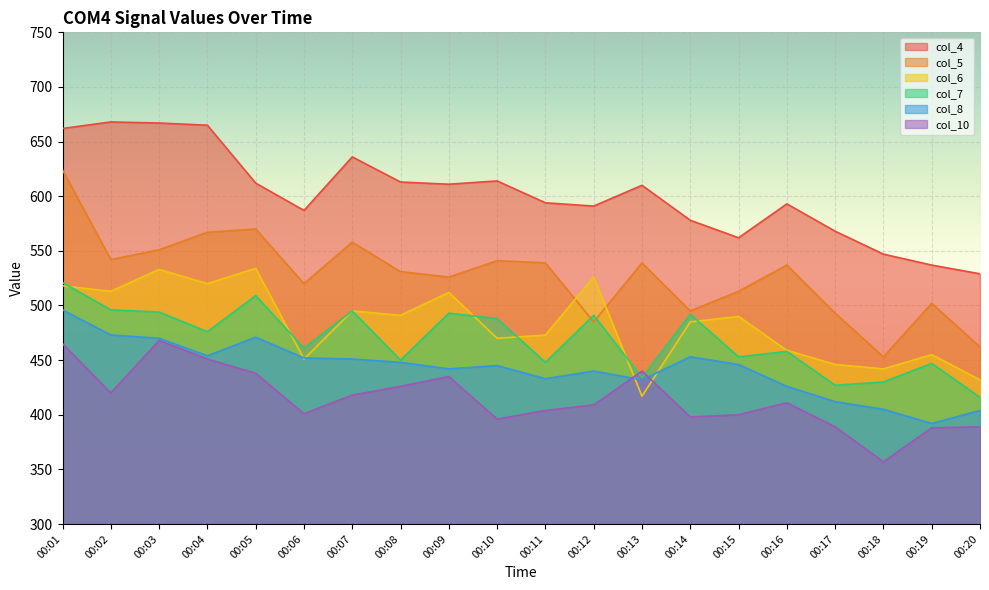

How many values in the col_5 series are below 537?

10